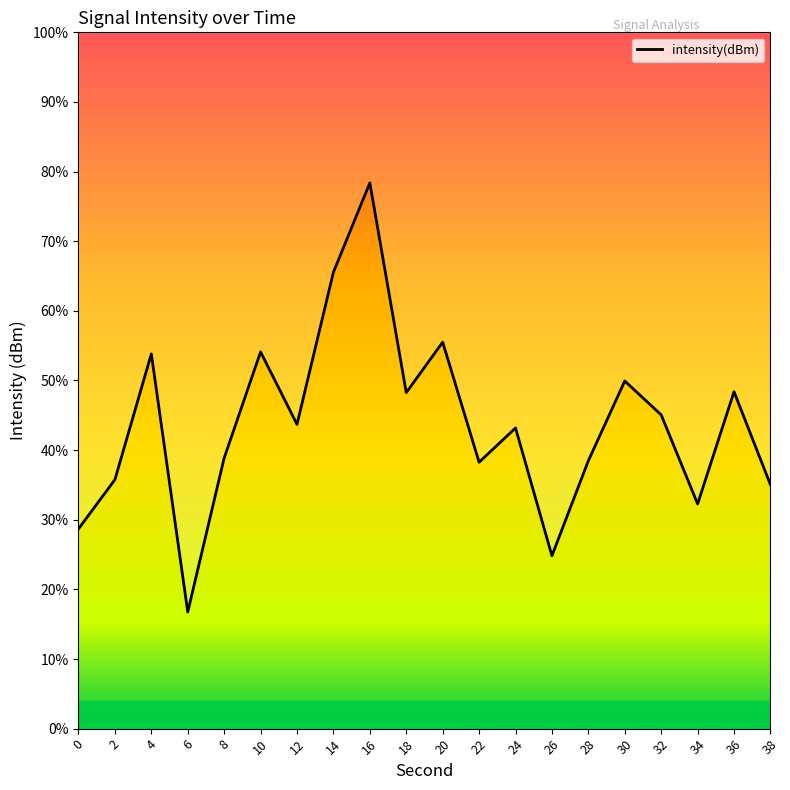

Is this an area chart (filled region under the line)?

Yes